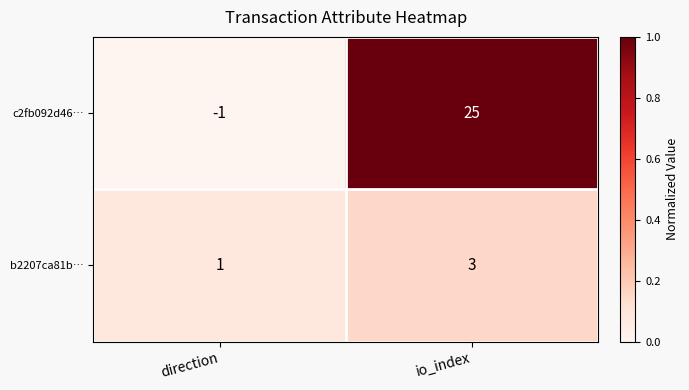

Reading right to left, list all the values displayed in this chart.

c2fb092d46…: 25	-1
b2207ca81b…: 3	1